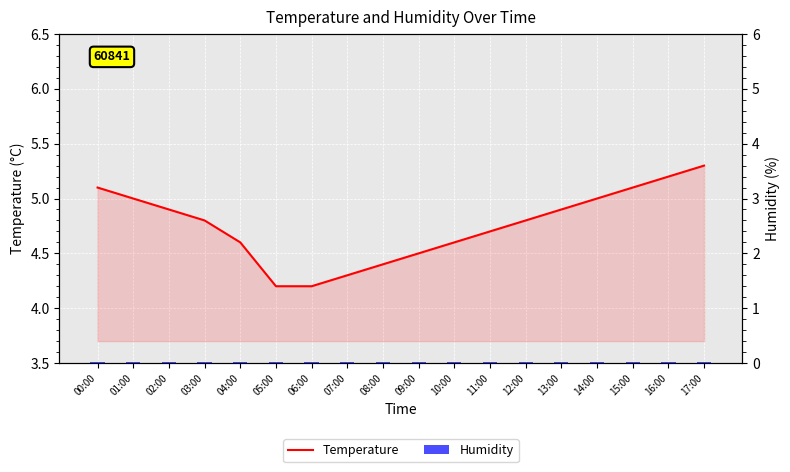

Is it true that Temperature equals 4.6 at 10:00?

True